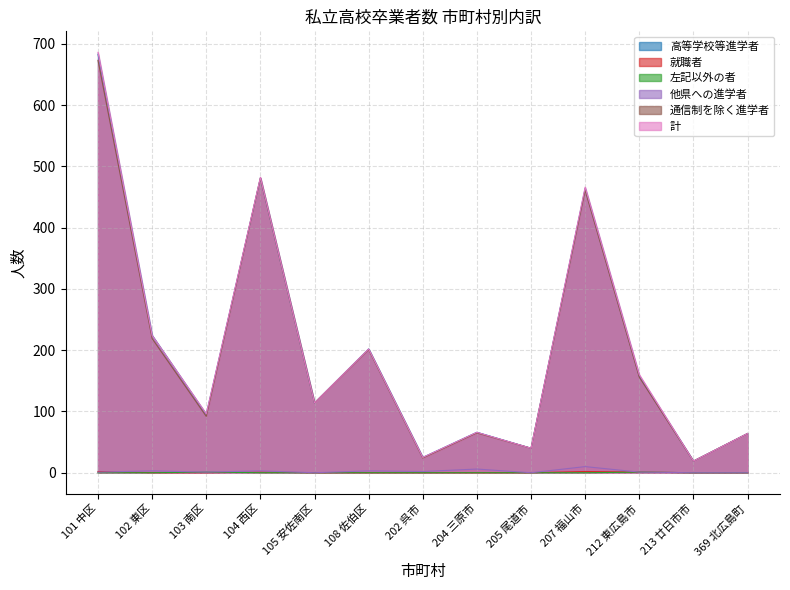

At how many categories does at least one series exceed 636?

1